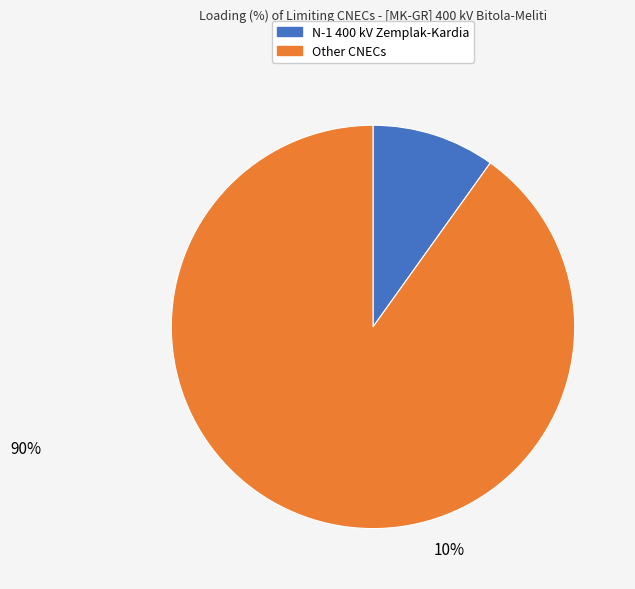

Is there a majority slice in this chart?

Yes